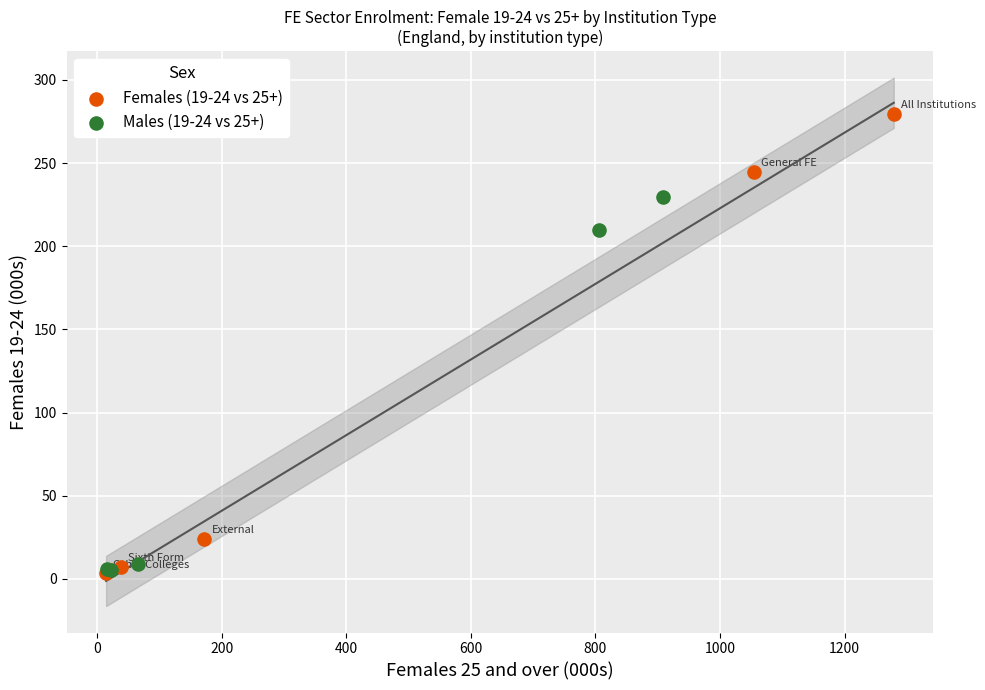

What are all the series names shown in the legend?

Females (19-24 vs 25+), Males (19-24 vs 25+)